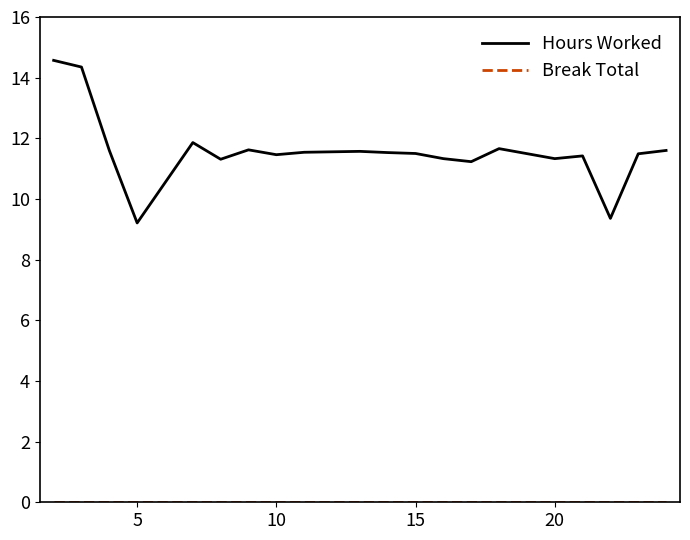

What is the maximum value shown in the chart?

14.6